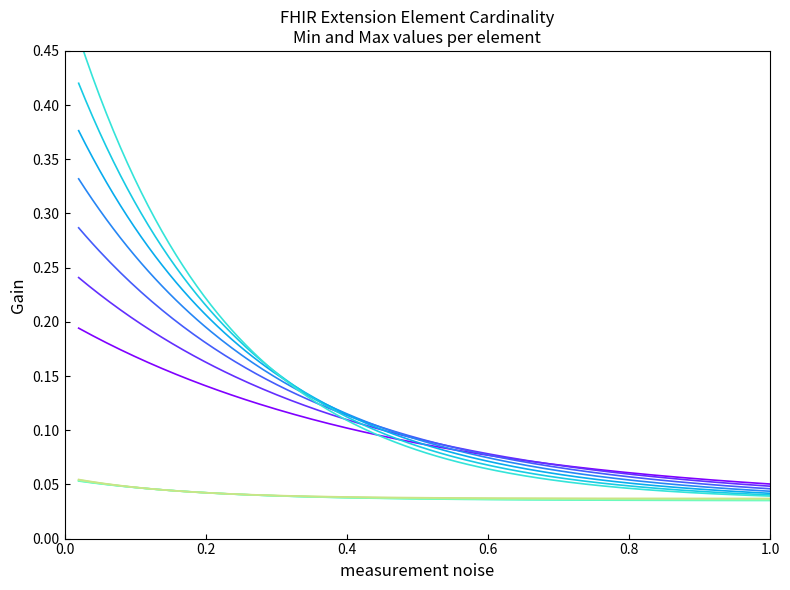

List the labels in order of Extension (Min=0, Max=1) value, largest first.

Extension, Extension.id, Extension.url, Extension.value[x], Extension.extension